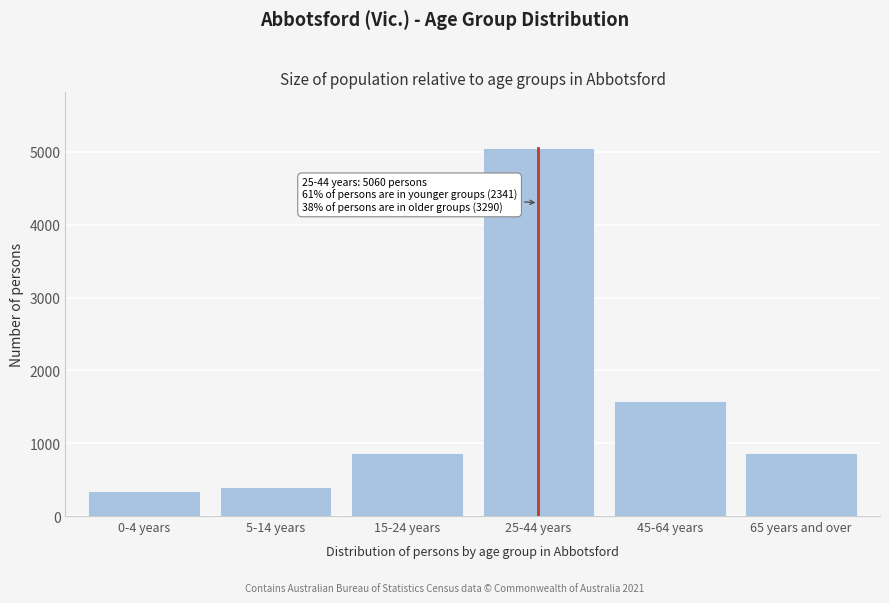

What is the minimum value shown in the chart?

340